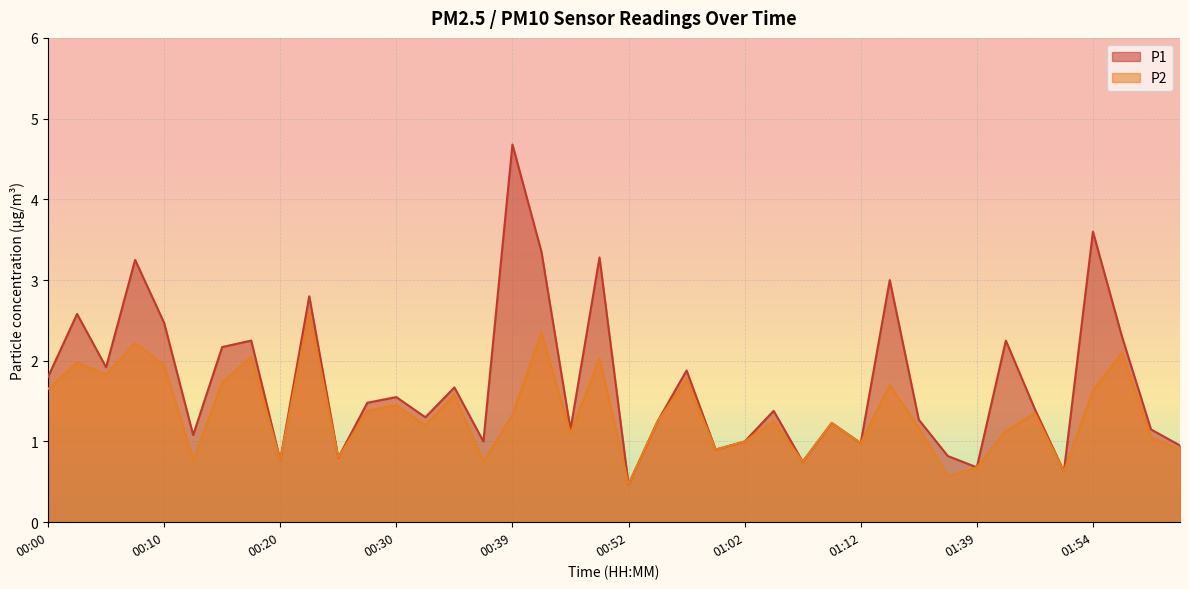

Reading left to right, list all the values displayed in this chart.

P1: 00:00=1.8	00:03=2.6	00:05=1.9	00:07=3.2	00:10=2.5	00:12=1.1	00:15=2.2	00:17=2.2	00:20=0.8	00:22=2.8	00:25=0.8	00:27=1.5	00:30=1.6	00:32=1.3	00:34=1.7	00:37=1.0	00:39=4.7	00:42=3.4	00:47=1.1	00:49=3.3	00:52=0.5	00:55=1.2	00:57=1.9	01:00=0.9	01:02=1.0	01:04=1.4	01:07=0.8	01:09=1.2	01:12=1.0	01:14=3.0	01:30=1.3	01:36=0.8	01:39=0.7	01:41=2.2	01:44=1.4	01:52=0.6	01:54=3.6	02:00=2.3	02:02=1.1	02:07=0.9
P2: 00:00=1.6	00:03=2.0	00:05=1.8	00:07=2.2	00:10=1.9	00:12=0.8	00:15=1.7	00:17=2.0	00:20=0.8	00:22=2.6	00:25=0.8	00:27=1.4	00:30=1.4	00:32=1.2	00:34=1.6	00:37=0.8	00:39=1.3	00:42=2.4	00:47=1.1	00:49=2.0	00:52=0.5	00:55=1.2	00:57=1.8	01:00=0.9	01:02=1.0	01:04=1.2	01:07=0.8	01:09=1.2	01:12=1.0	01:14=1.7	01:30=1.2	01:36=0.6	01:39=0.7	01:41=1.1	01:44=1.4	01:52=0.6	01:54=1.6	02:00=2.1	02:02=1.1	02:07=0.9